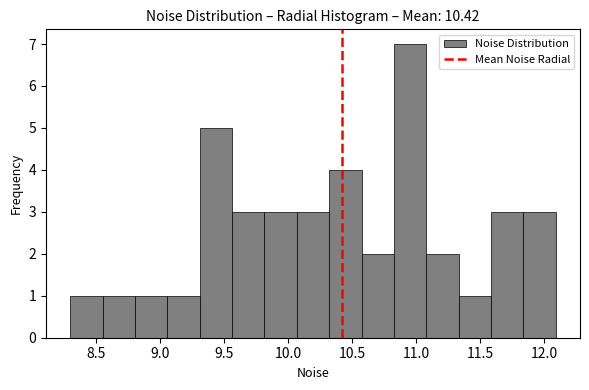

Reading left to right, transcribe this chart: for each bar, give the range it covers on the x-axis and its height. Neither the bar edges nor the heights are printed on the chart, so give them approximately, as read against the axes.

8.30 to 8.55: 1
8.55 to 8.80: 1
8.80 to 9.05: 1
9.05 to 9.30: 1
9.30 to 9.55: 5
9.55 to 9.80: 3
9.80 to 10.05: 3
10.05 to 10.30: 3
10.30 to 10.60: 4
10.60 to 10.85: 2
10.85 to 11.10: 7
11.10 to 11.35: 2
11.35 to 11.60: 1
11.60 to 11.85: 3
11.85 to 12.10: 3